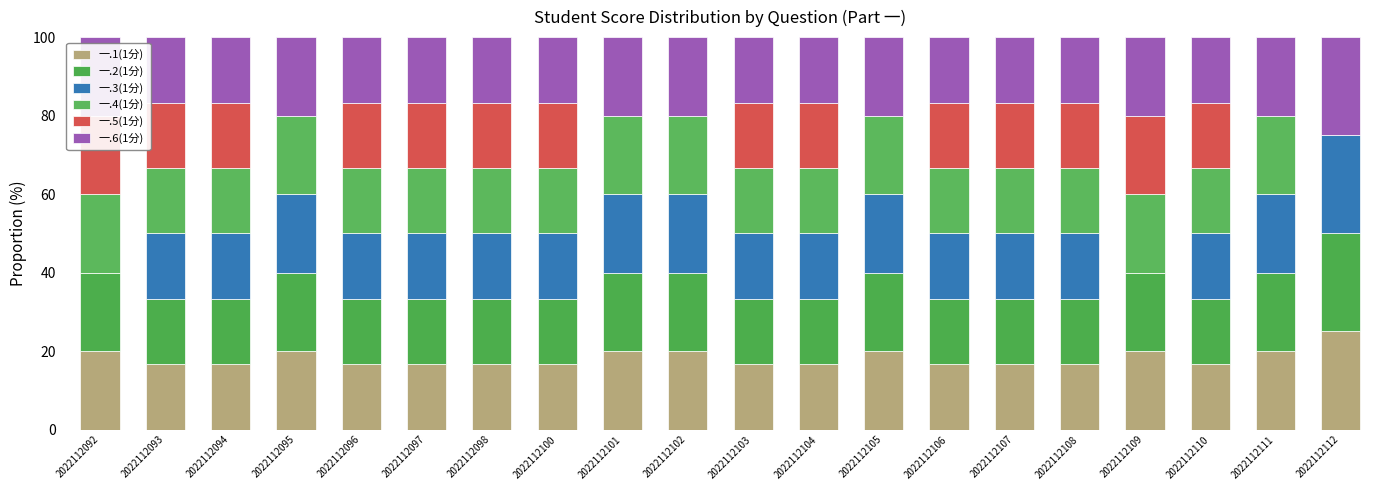

At which label is 一.3(1分) closest to 12?

2022112093